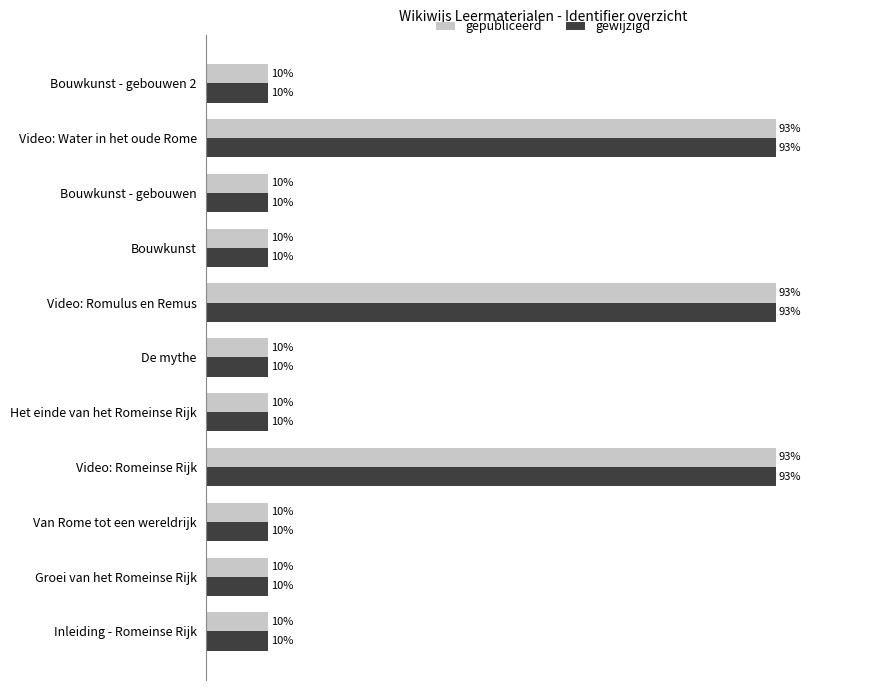

Is the value of gepubliceerd at Het einde van het Romeinse Rijk greater than the value of gewijzigd at Video: Romulus en Remus?

No